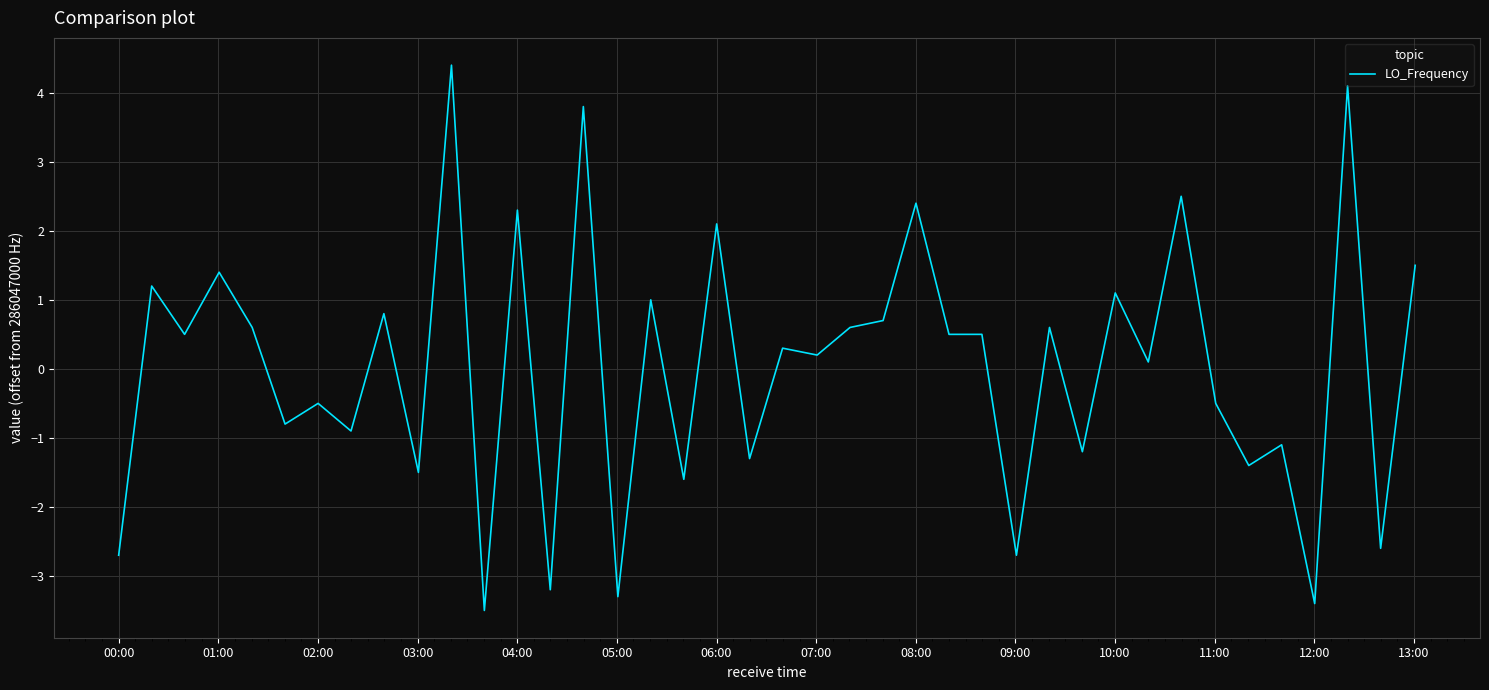

What is the sum of all values?

1.0